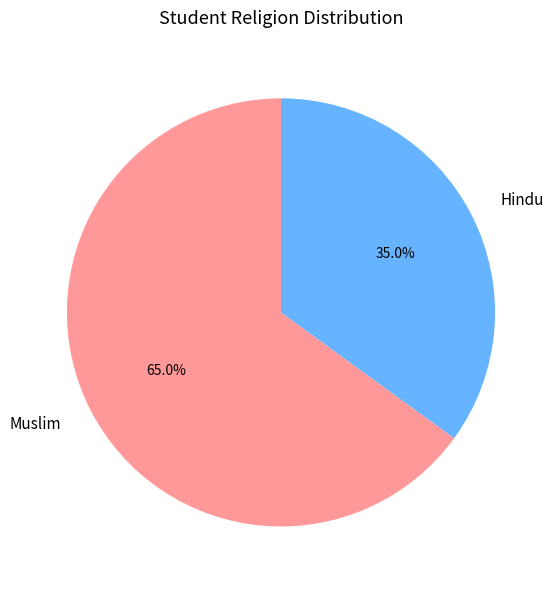

What percentage is the Muslim slice, to the nearest percent?

65%